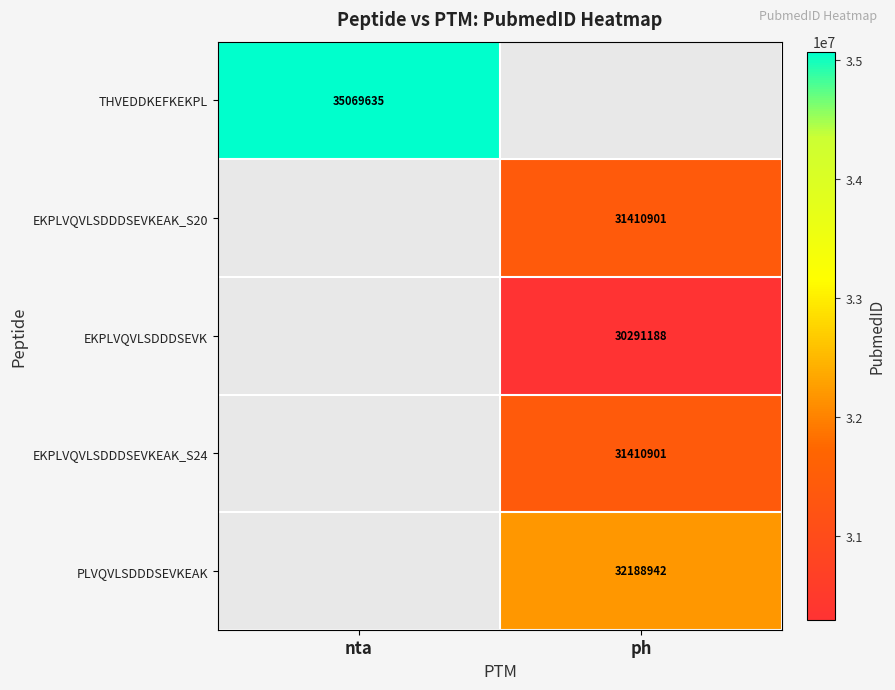

The value of EKPLVQVLSDDDSEVKEAK_S24 at ph is 44736966. True or false?

False